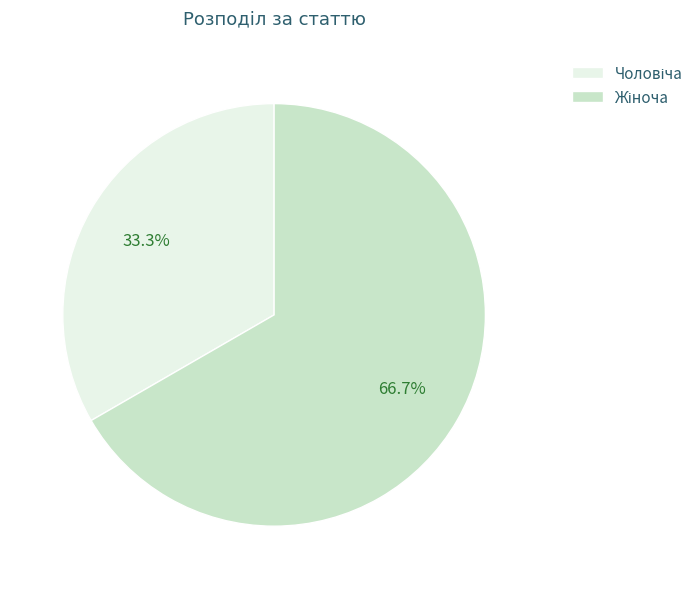

Is there any slice that represents more than half of the pie?

Yes